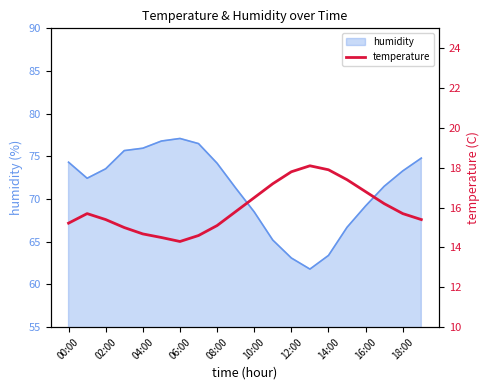

True or false: humidity has a value of 118.5 at 04:00.

False